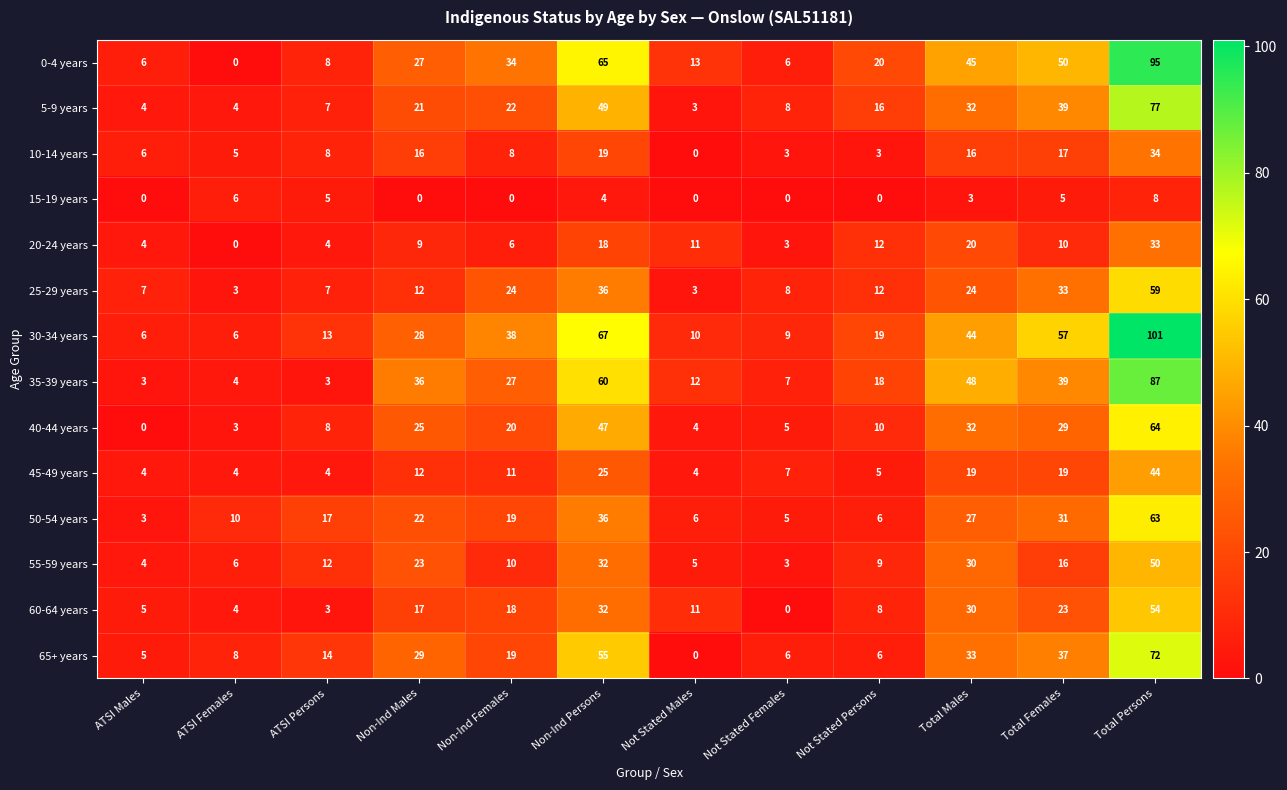

What is the sum of the 25-29 years values at Non-Ind Males and Non-Ind Females?

36